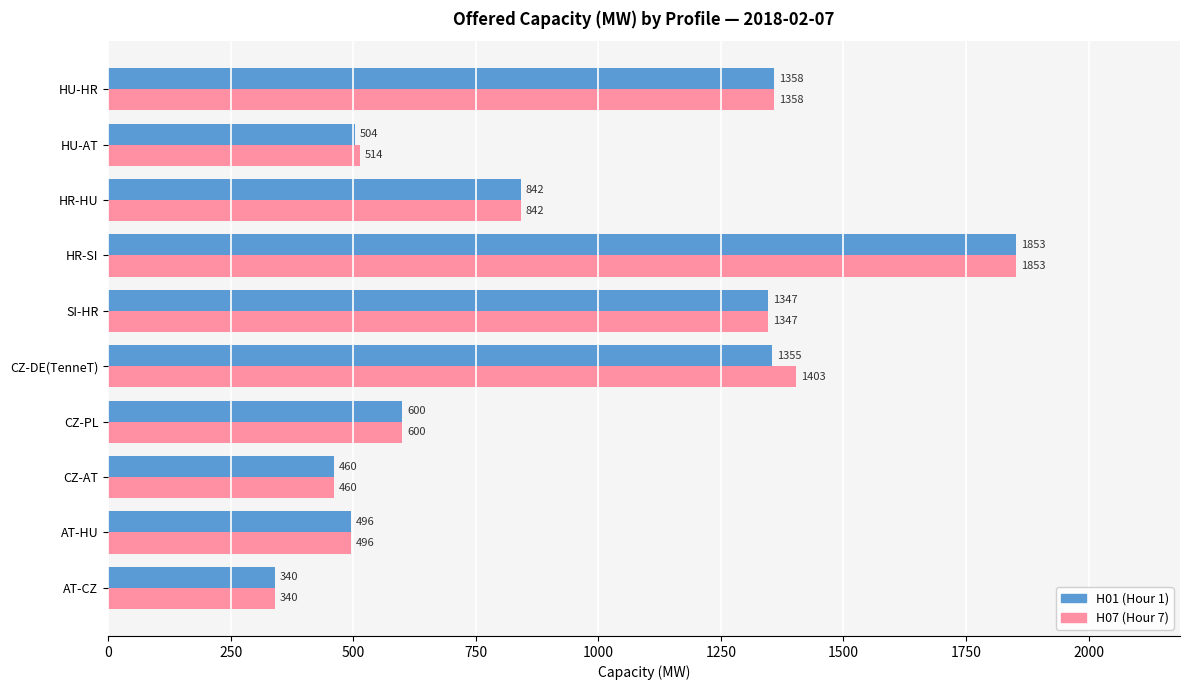

Read the H07 (Hour 7) value at HU-HR, to the nearest 100.

1400